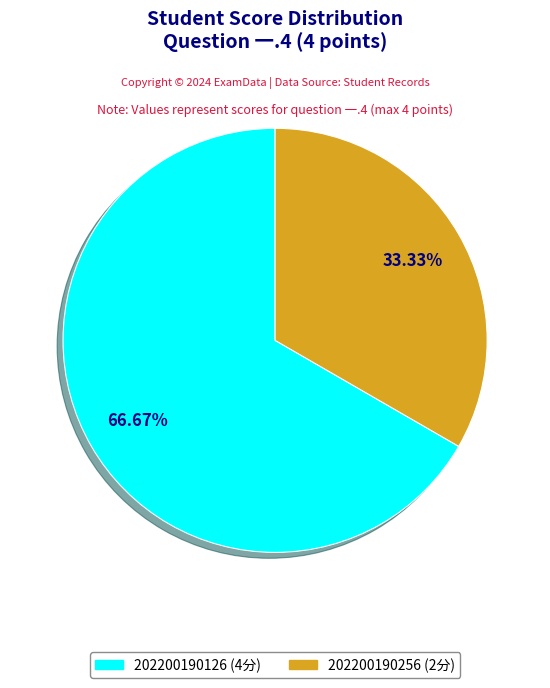

Combined, do 202200190256 and 202200190126 account for over 50%?

Yes